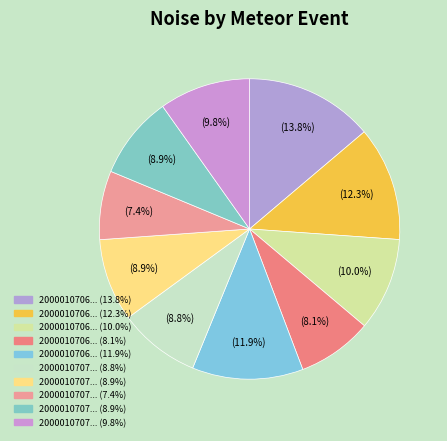

Count the number of slices in the pie.

10